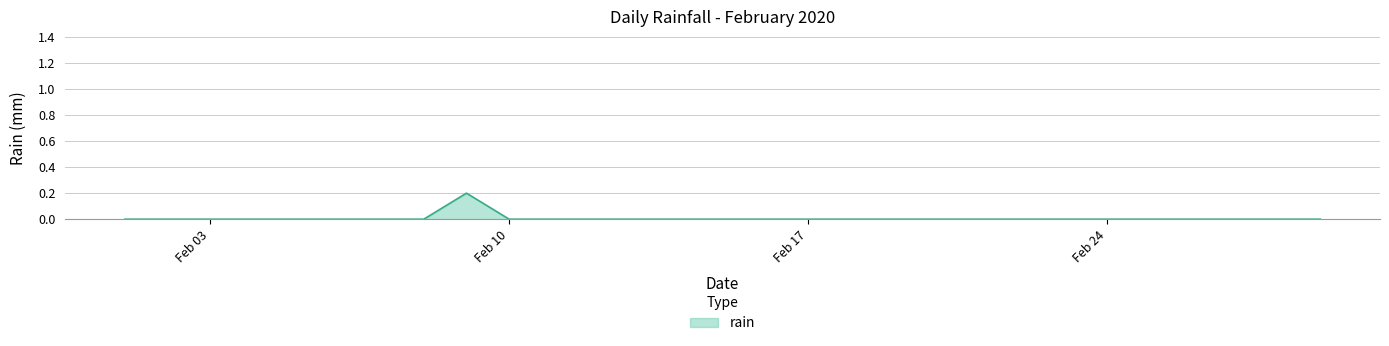

How many lines are shown in the chart?

1